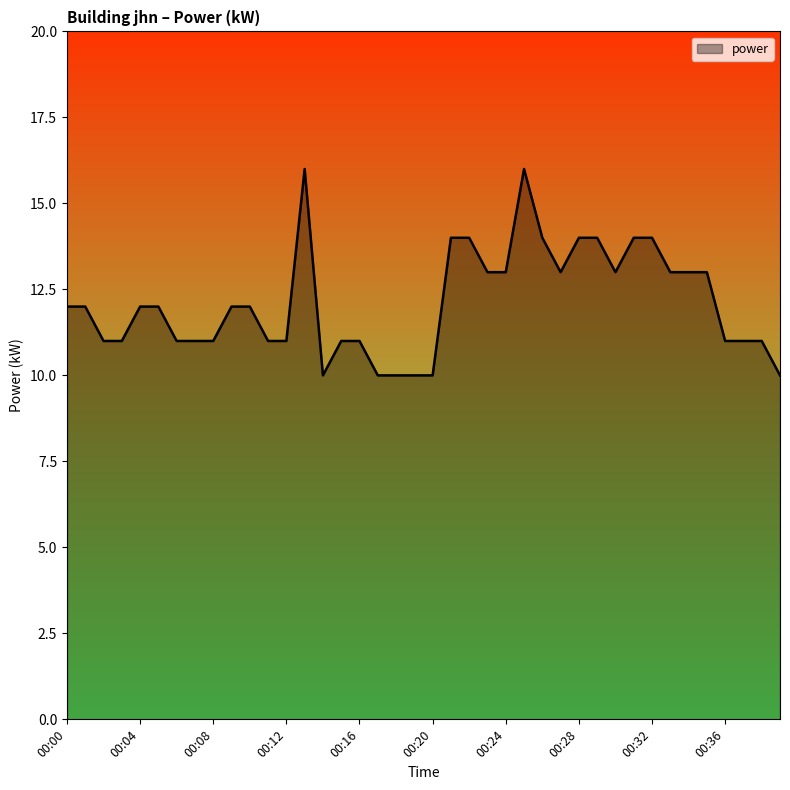

What is the maximum value shown in the chart?

16